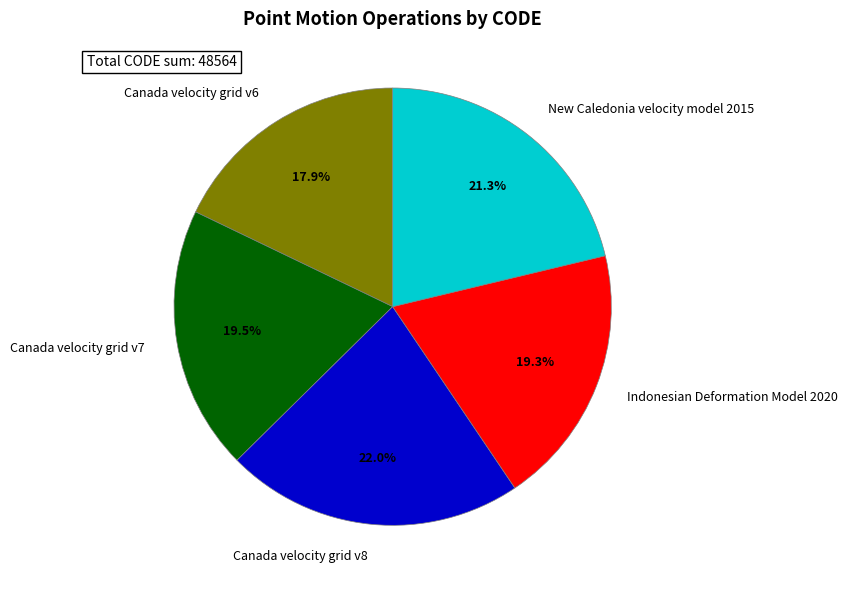

What is the smallest slice in the pie chart?

Canada velocity grid v6